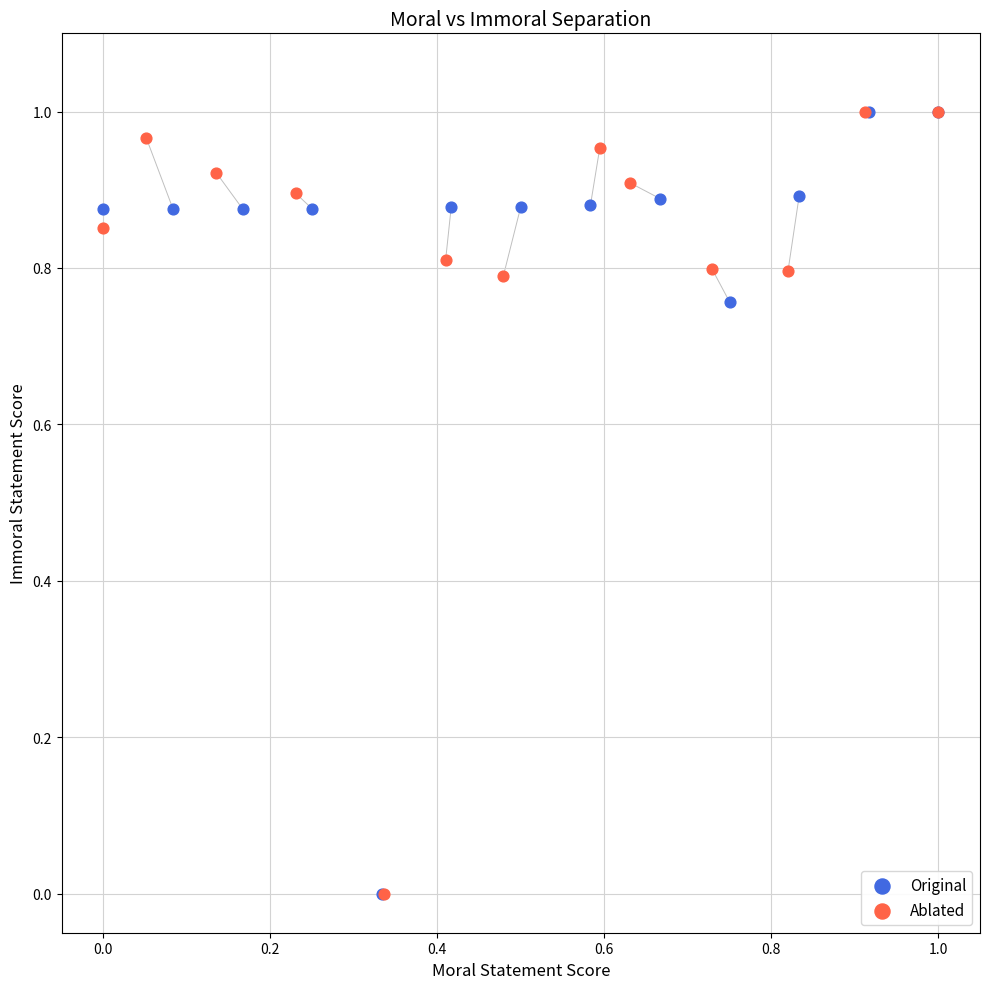

What are all the series names shown in the legend?

Original, Ablated